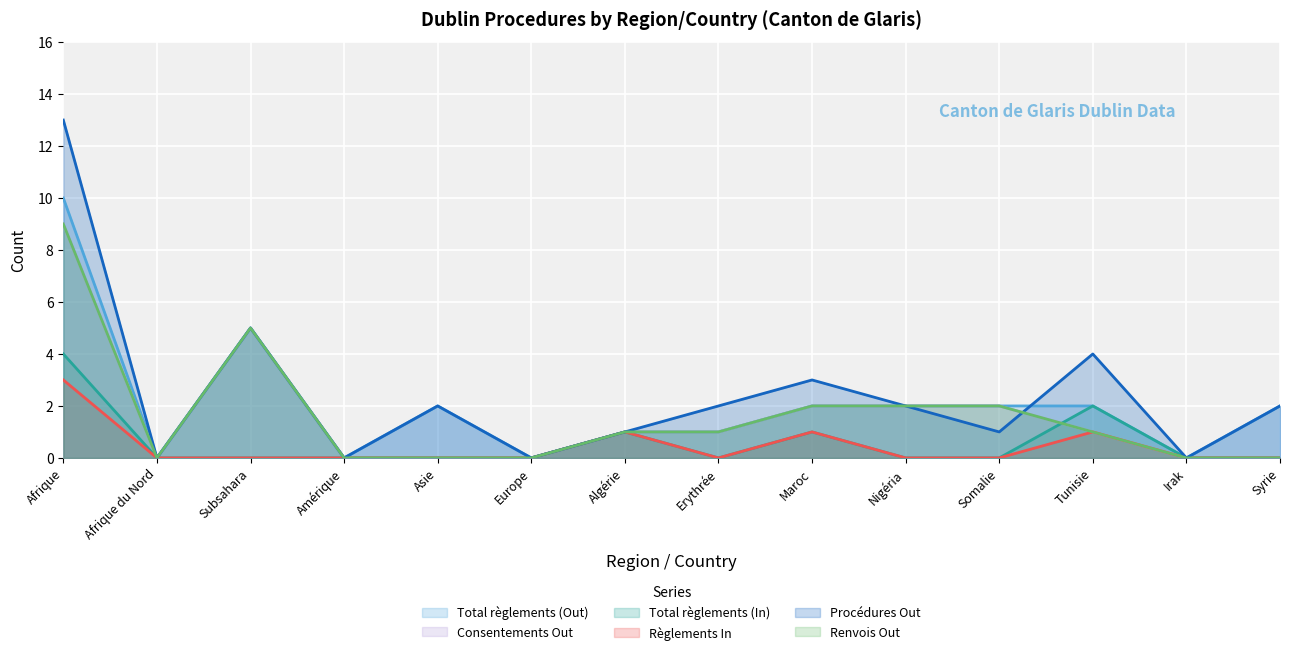

In Total règlements (Out), how many points are higher than both neighbors (excluding endpoints)?

2